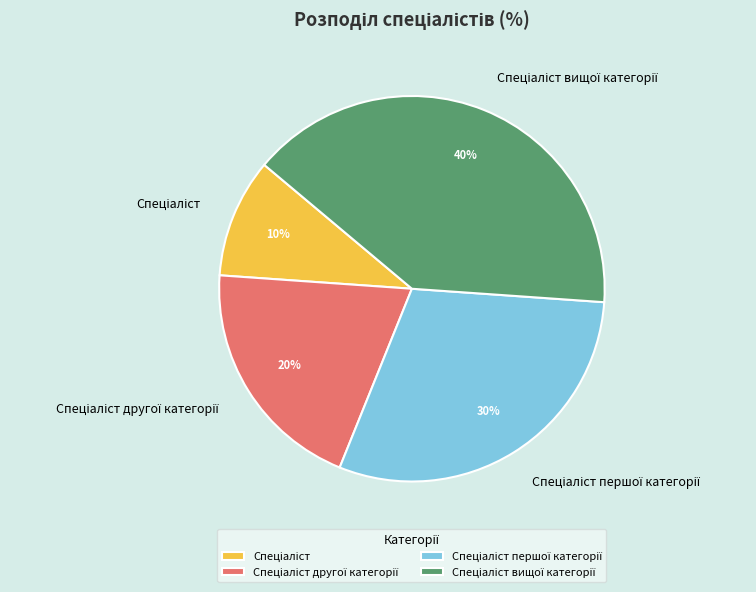

How many segments does this pie chart have?

4